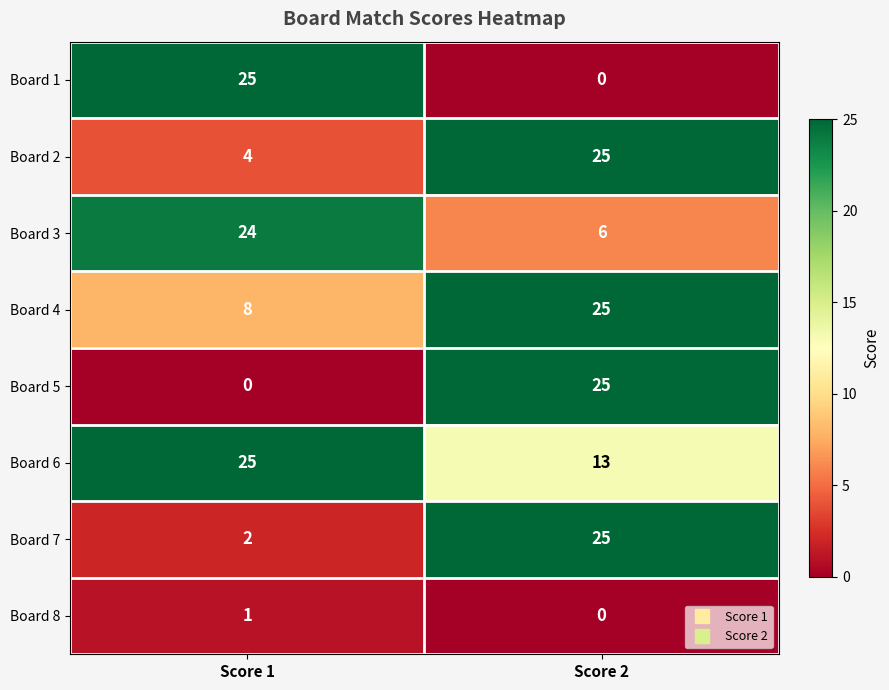

What is the sum of the Board 4 values at Score 2 and Score 1?

33